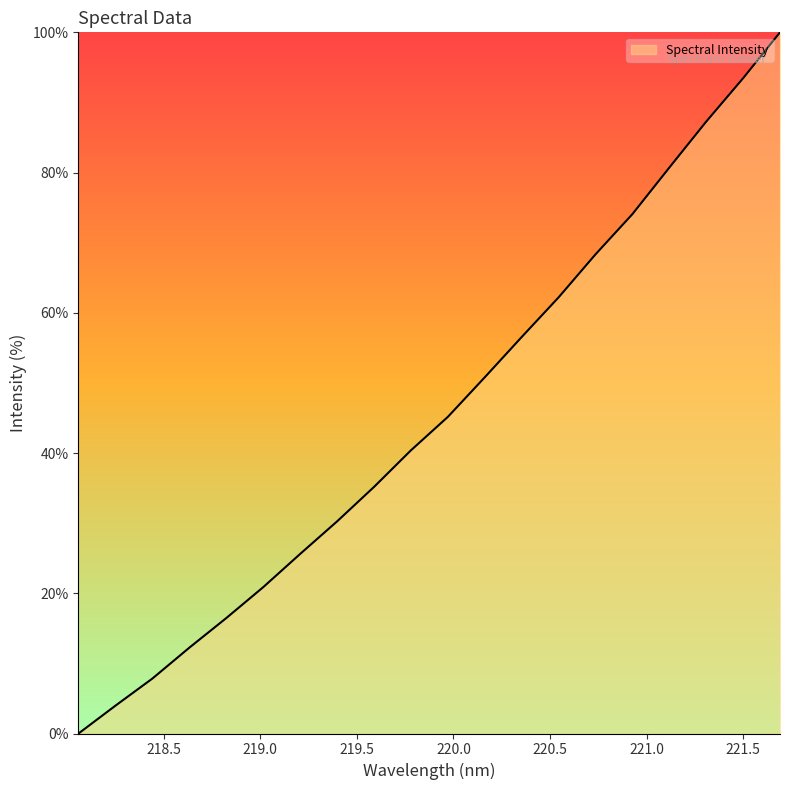

Reading left to right, what are all the values shown in this chart?

0.0	4.0	7.8	12.2	16.5	20.9	25.6	30.3	35.2	40.4	45.2	50.8	56.5	62.2	68.3	74.1	80.7	87.3	93.5	100.0